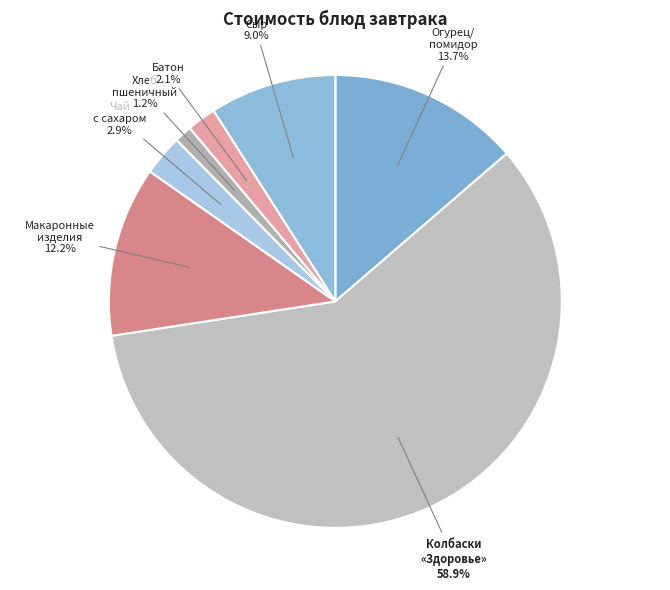

What is the largest slice in the pie chart?

Колбаски «Здоровье»